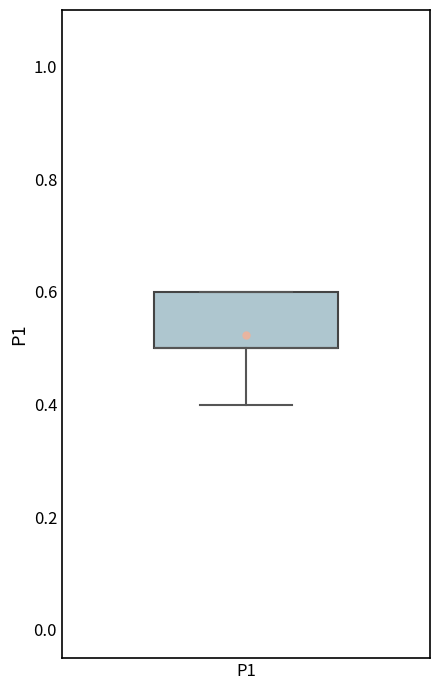

Transcribe this box plot: give where the median line is, the range the box spans, and where the two whiskers end, as read against the y-axis. The values are not printed on the chart, so give them approximately, as read against the axis.

median 0.5 (drawn on the box's lower edge), box 0.5 to 0.6, whiskers 0.4 to 0.6